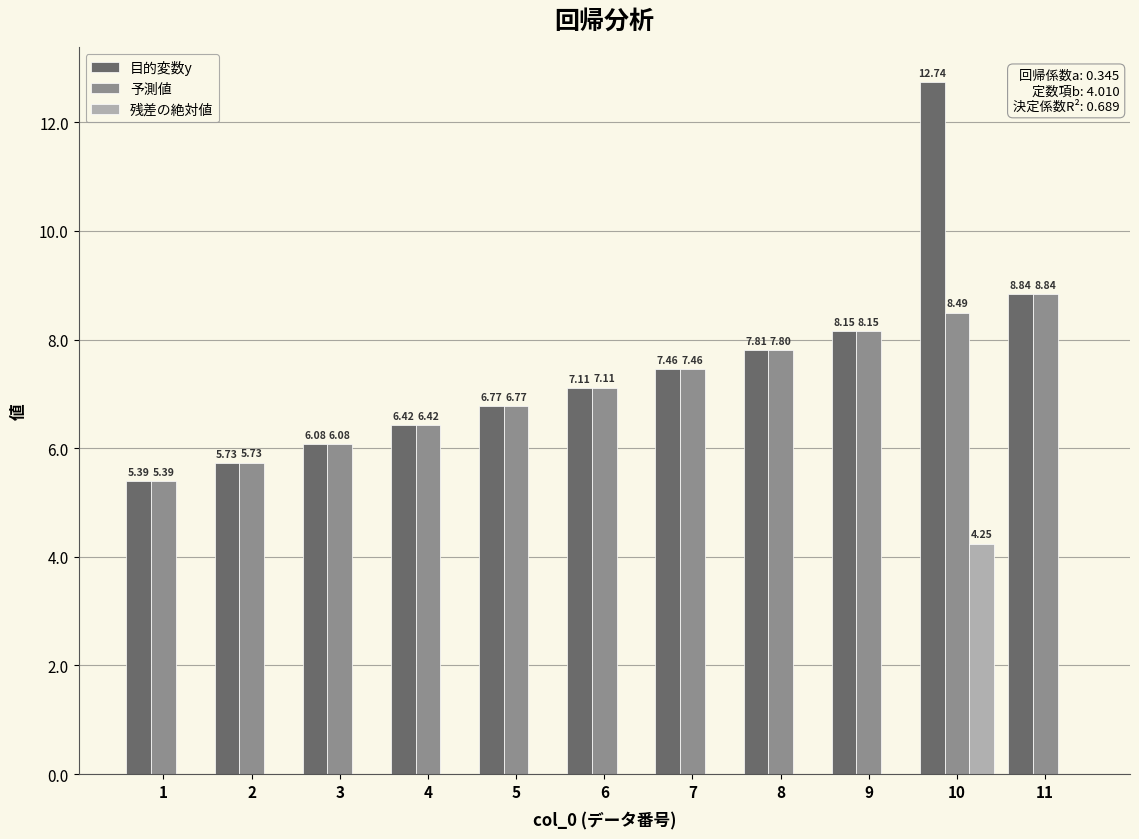

How many values in the 予測値 series exceed 7?

6